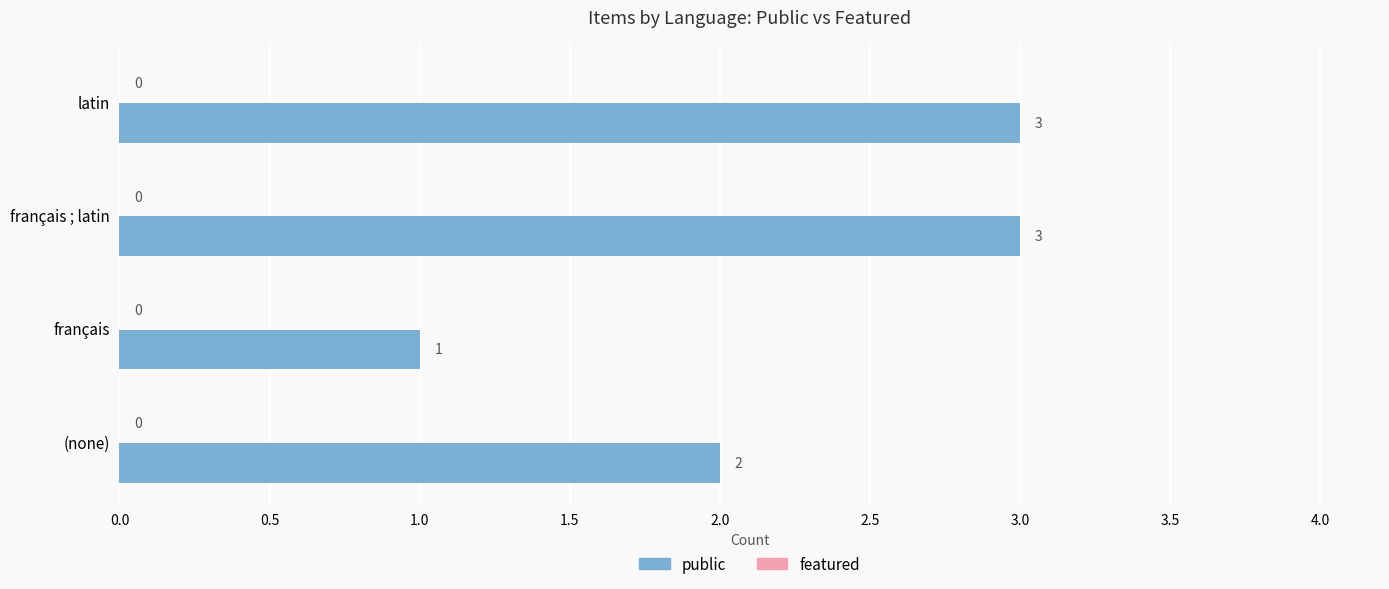

What is the sum of all values?

9